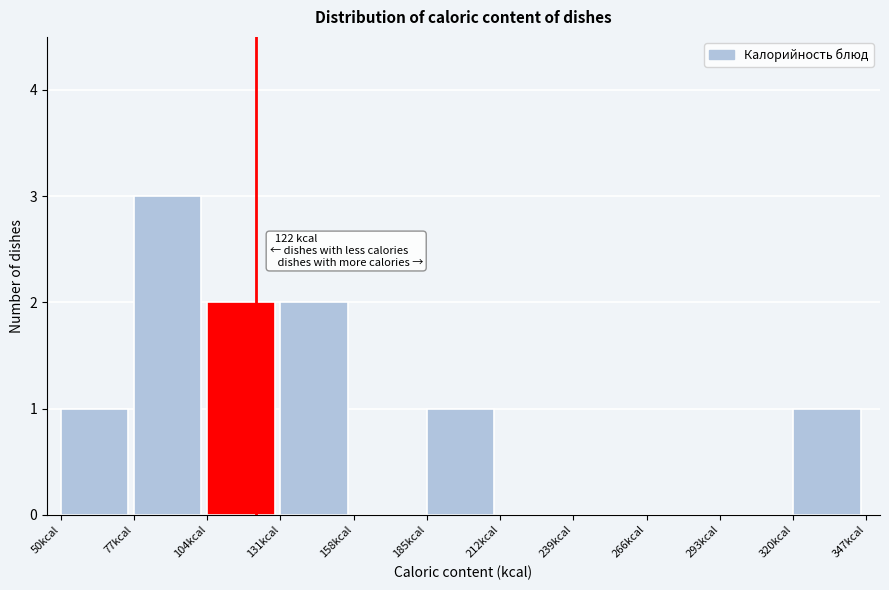

Which range on the x-axis has the tallest bar?

77 to 104